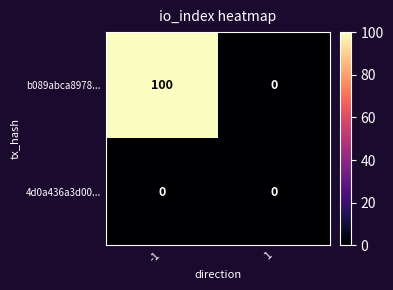

Which series changed the most between -1 and 1?

b089abca8978...